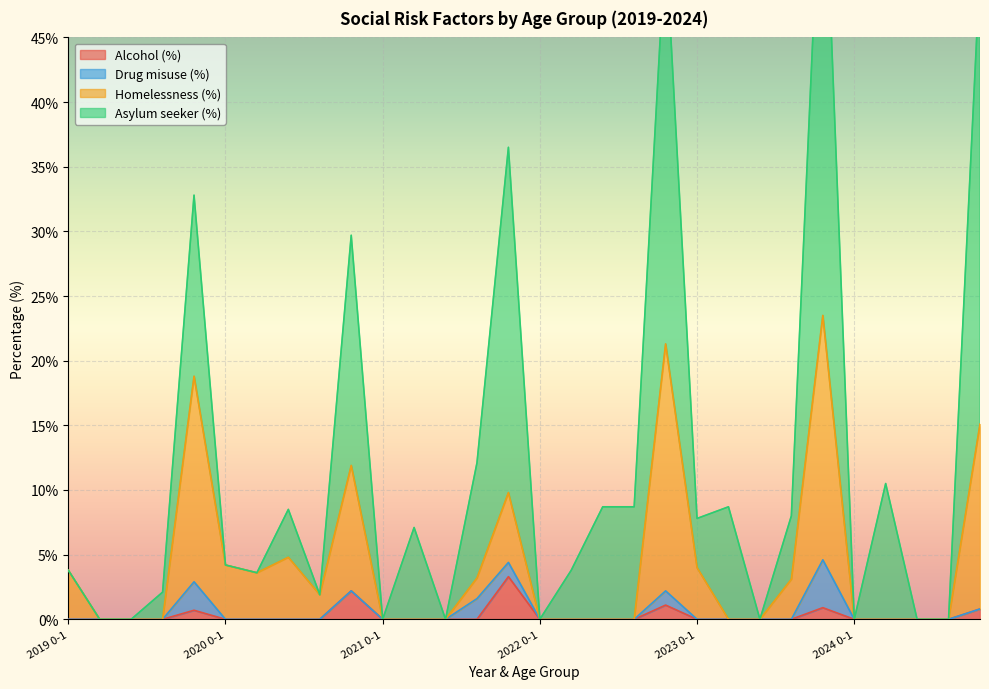

True or false: Homelessness (%) and Alcohol (%) cross at least once.

False